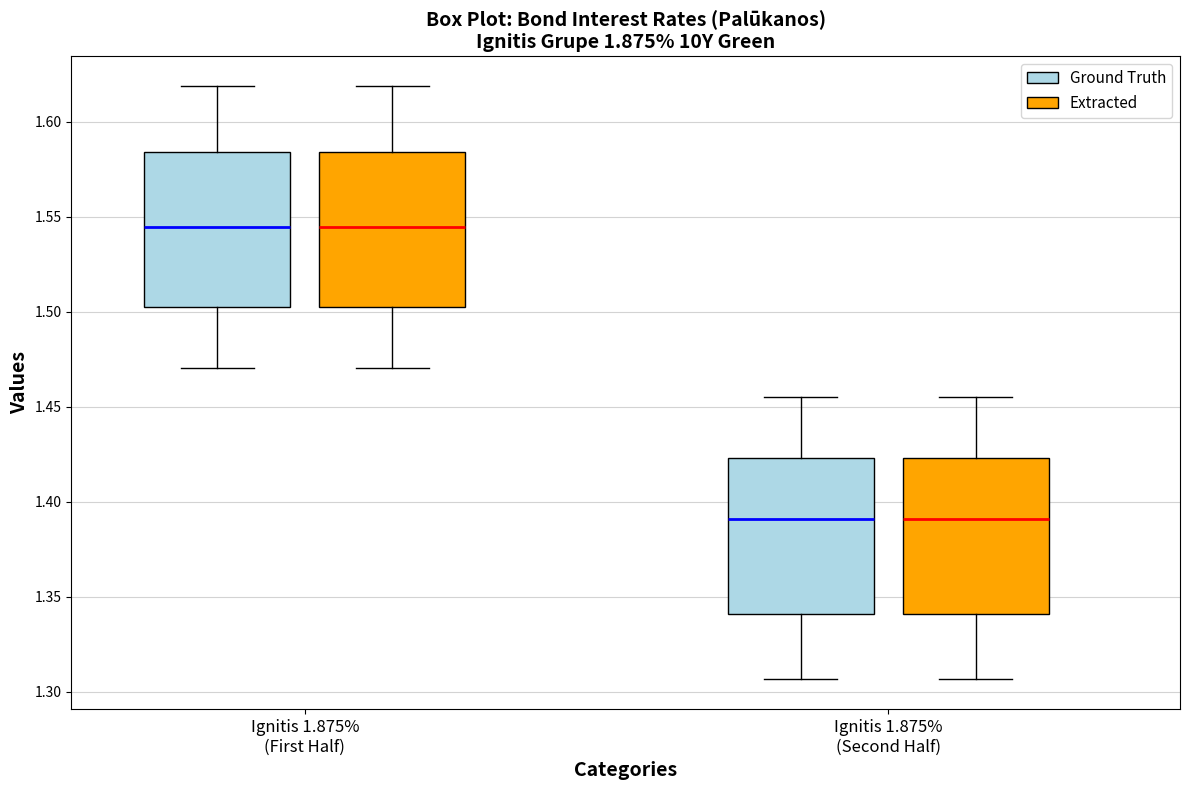

Where is the lower edge of the box for Ignitis 1.875% (Second Half) (Extracted) on the y-axis? The values are not printed on the chart, so give them approximately, as read against the axis.

1.340